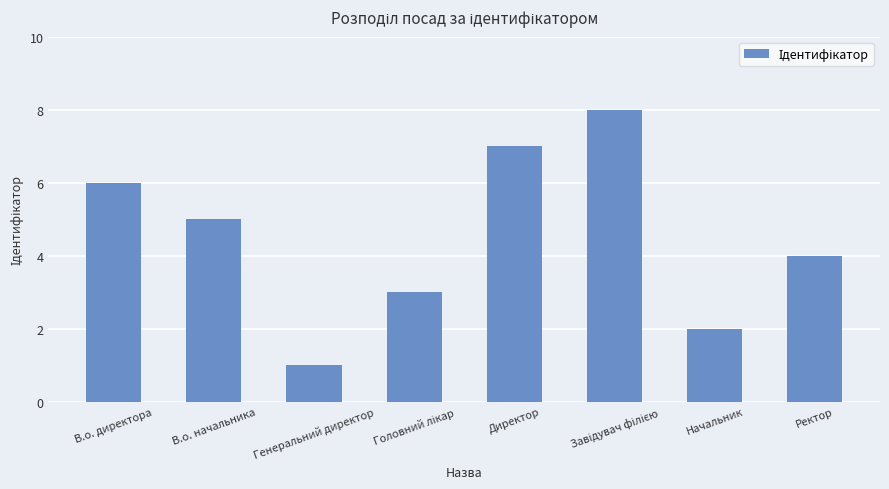

What is the change in value from В.о. начальника to Начальник?

-3